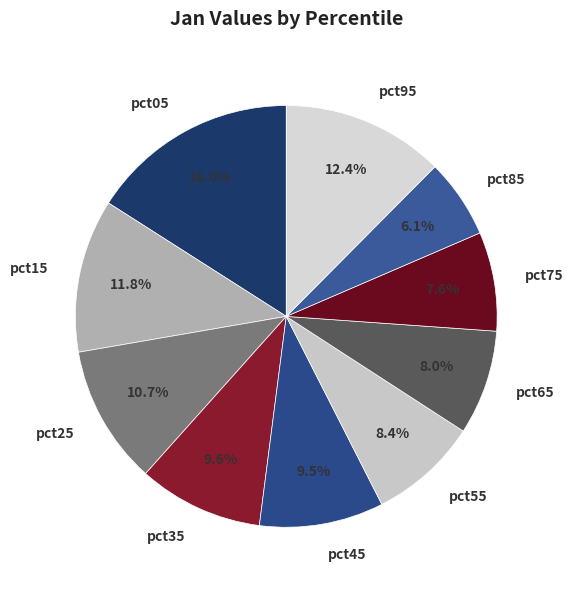

Is pct15 the majority of the pie?

No